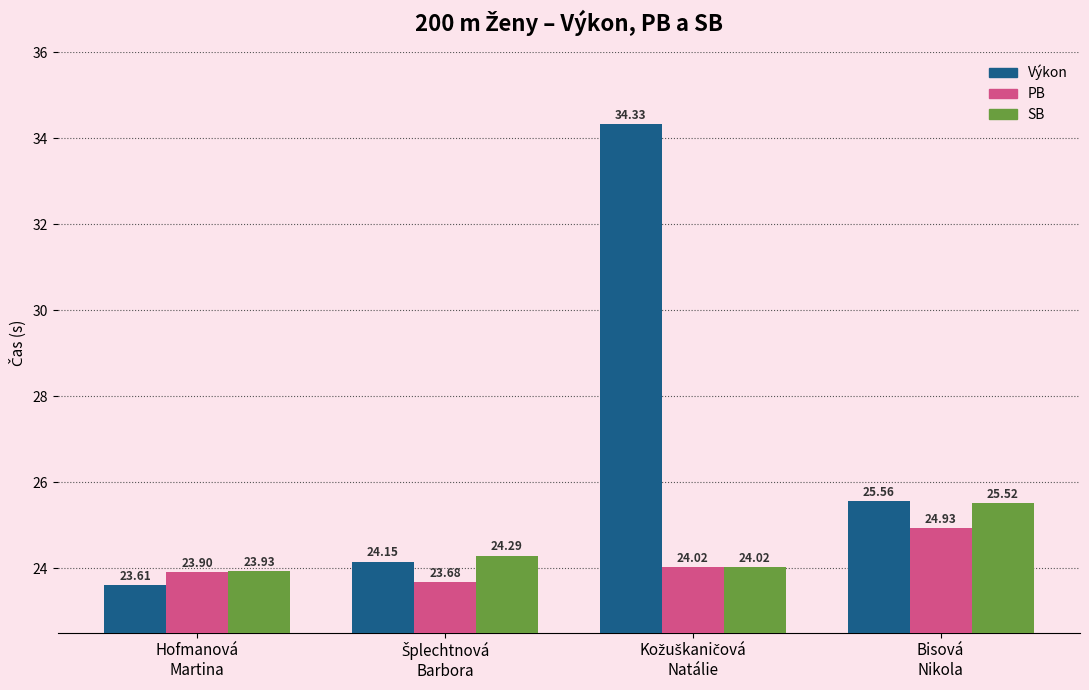

What is the value of the SB bar at the 1st from the left?

23.9